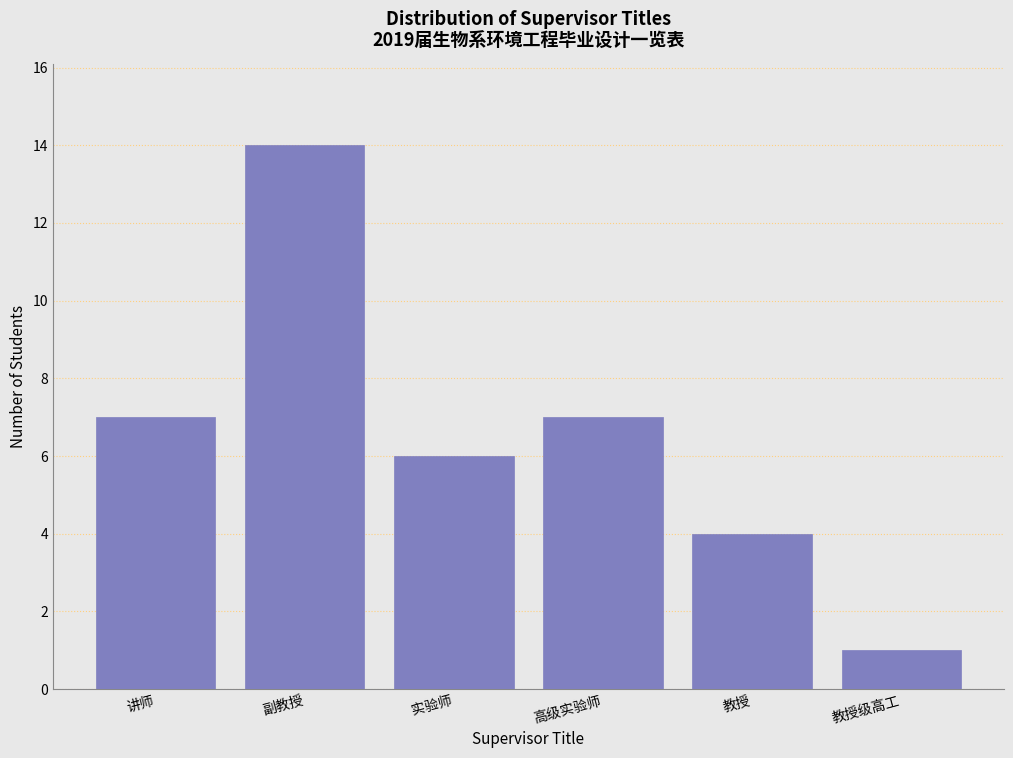

Reading left to right, list all the values displayed in this chart.

讲师=7	副教授=14	实验师=6	高级实验师=7	教授=4	教授级高工=1